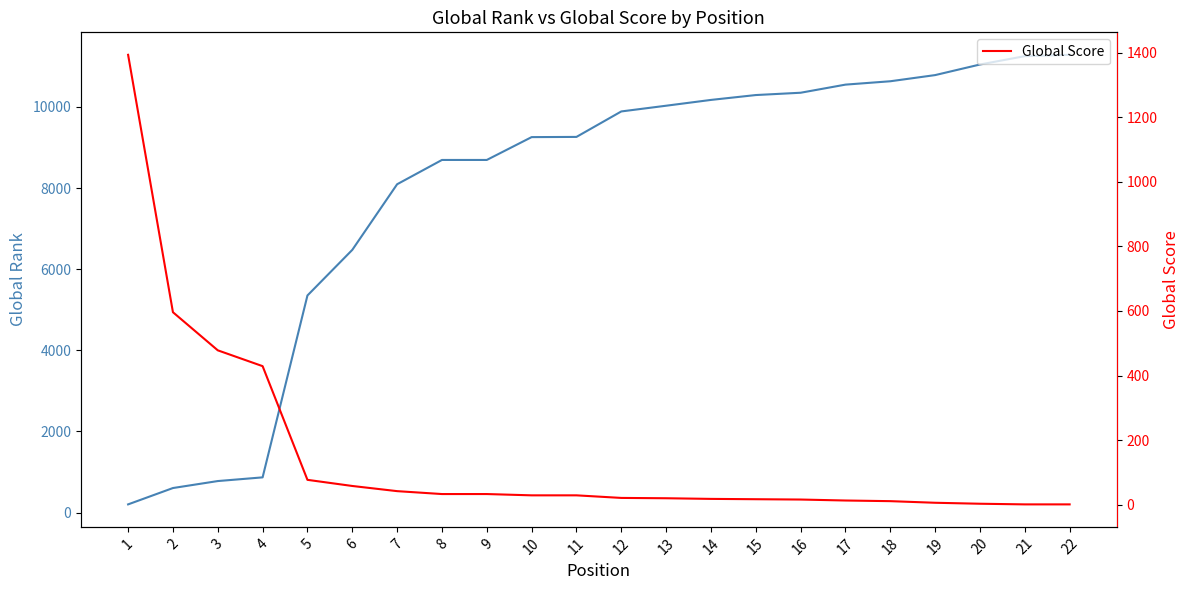

What is the difference between the second highest and second lowest values in the Global Score series?

595